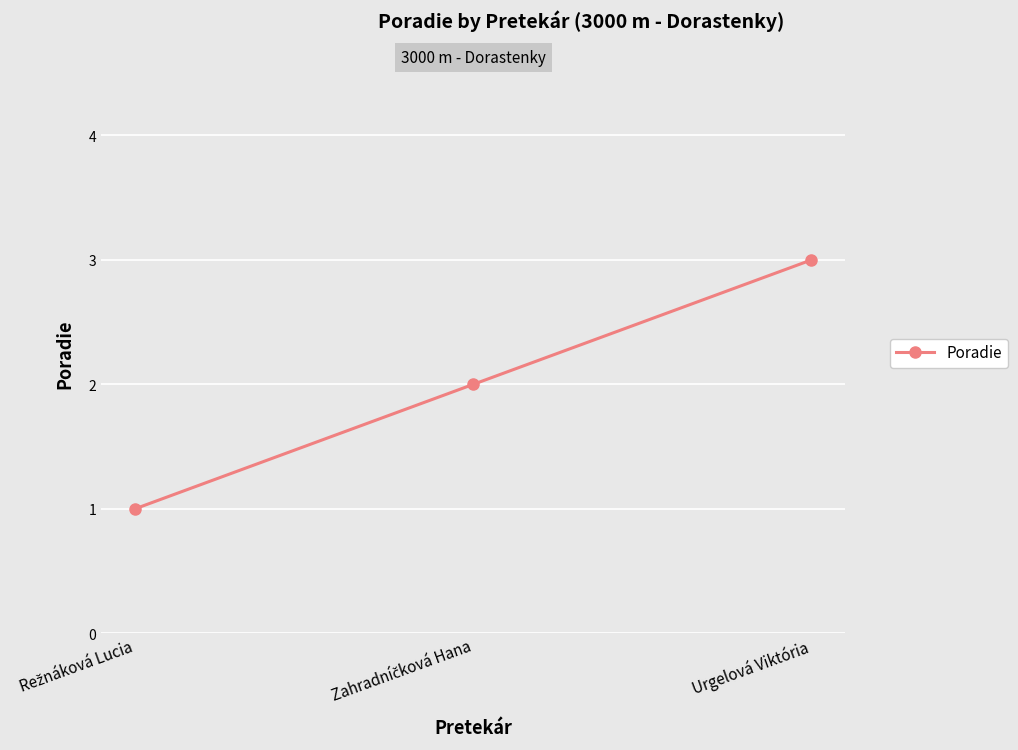

The chart shows a value of 5 at Urgelová Viktória. True or false?

False